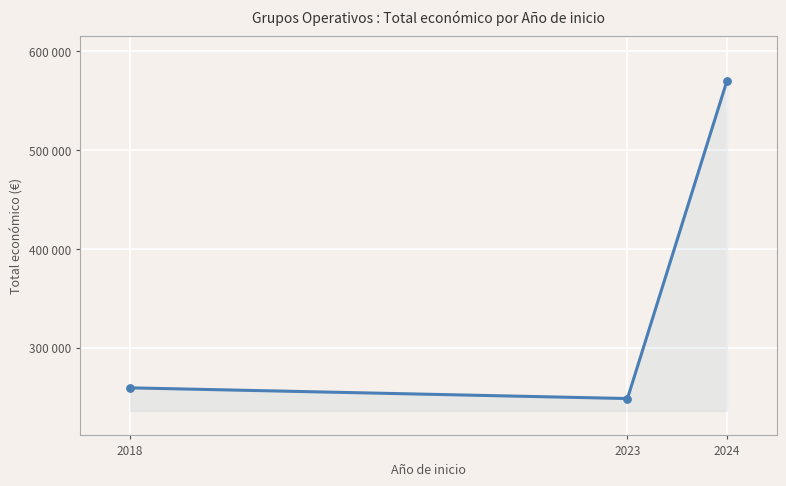

Approximately how many times larger is the value at 2024 compared to 2023?

2.3